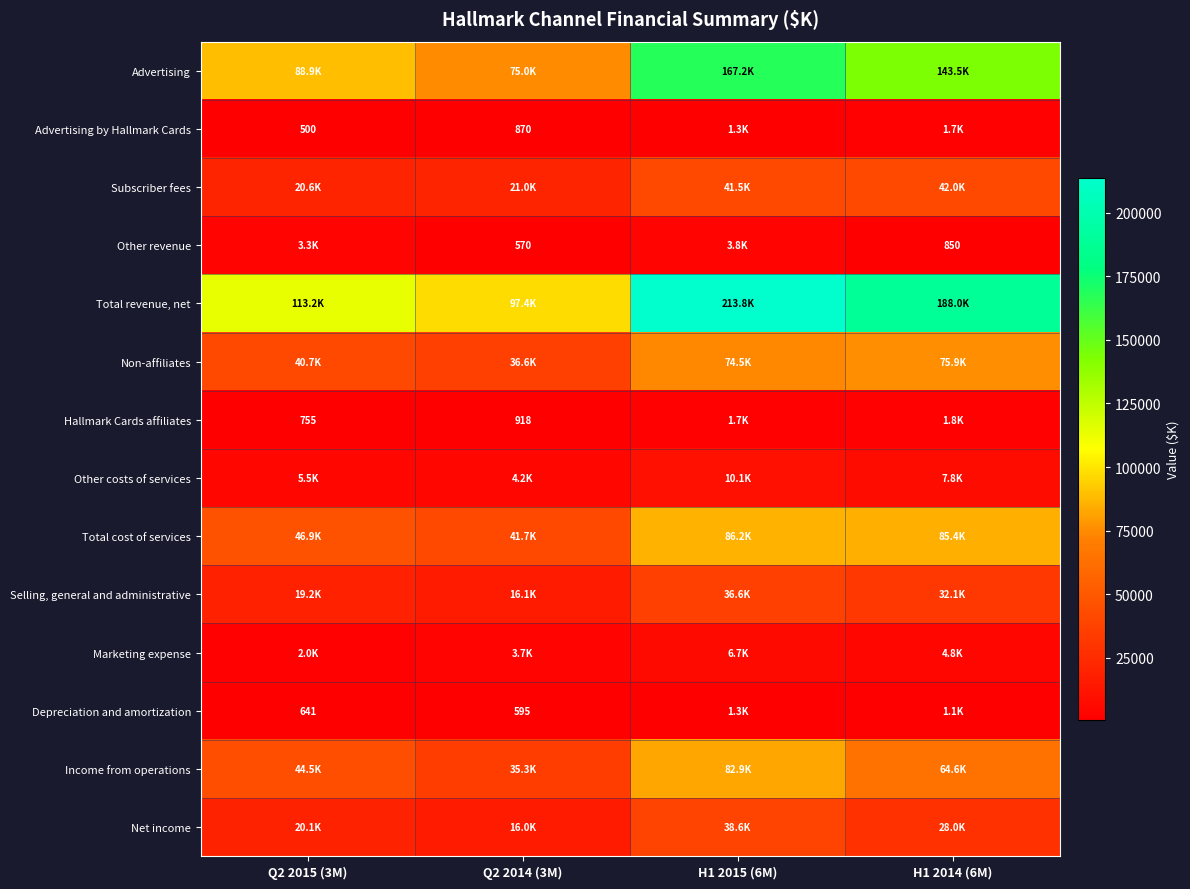

The Depreciation and amortization series shows 641 at Q2 2015 (3M). True or false?

True